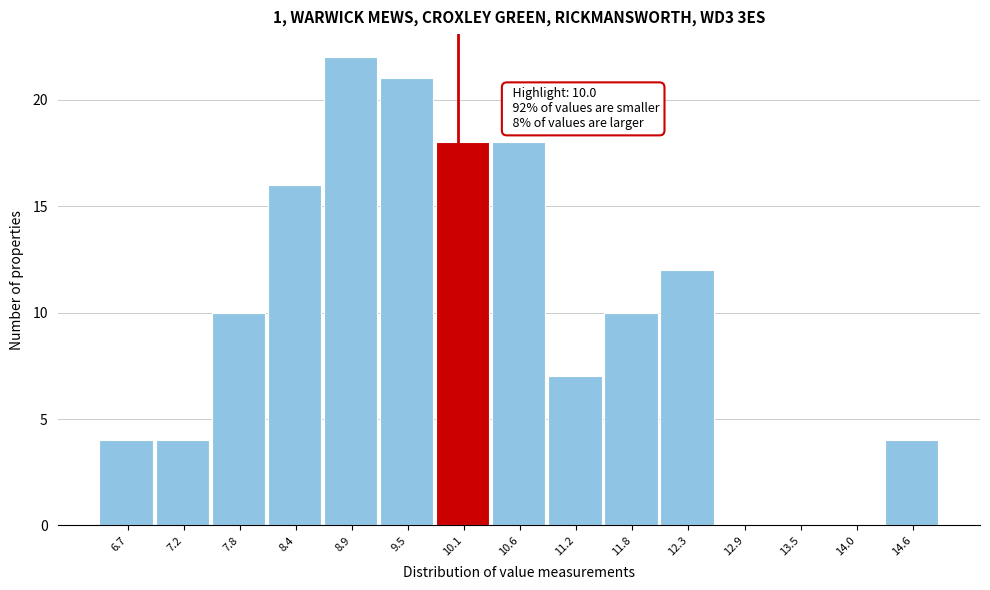

Which range on the x-axis has the tallest bar?

8.6 to 9.2